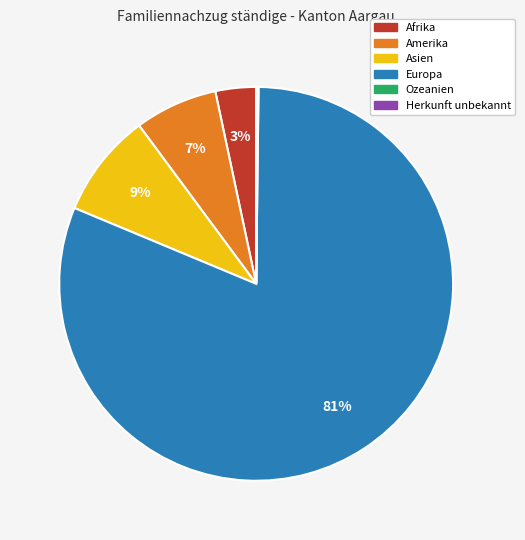

What percentage is the Europa slice, to the nearest percent?

81%